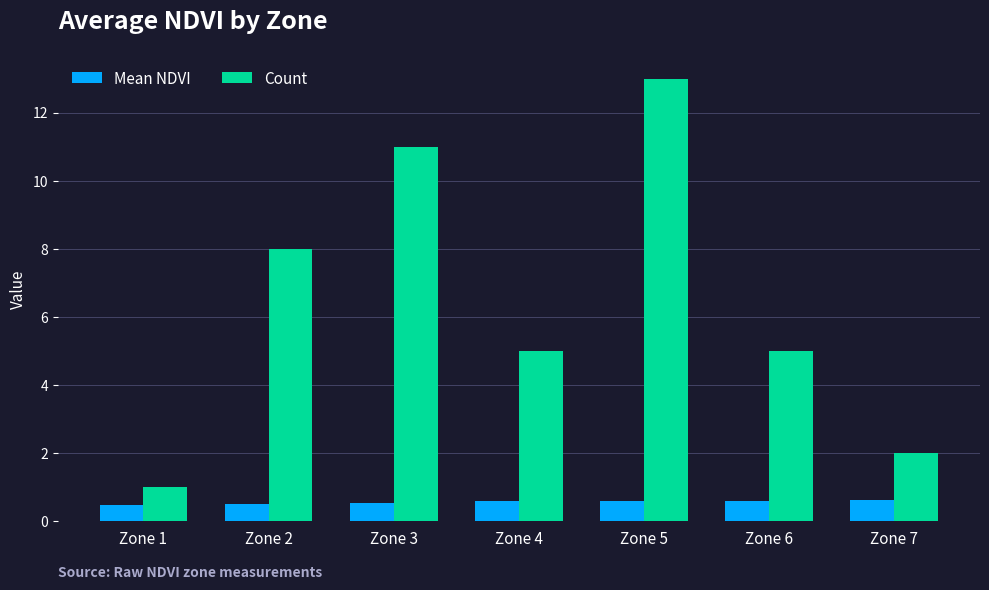

At which label is Count closest to 7?

Zone 2